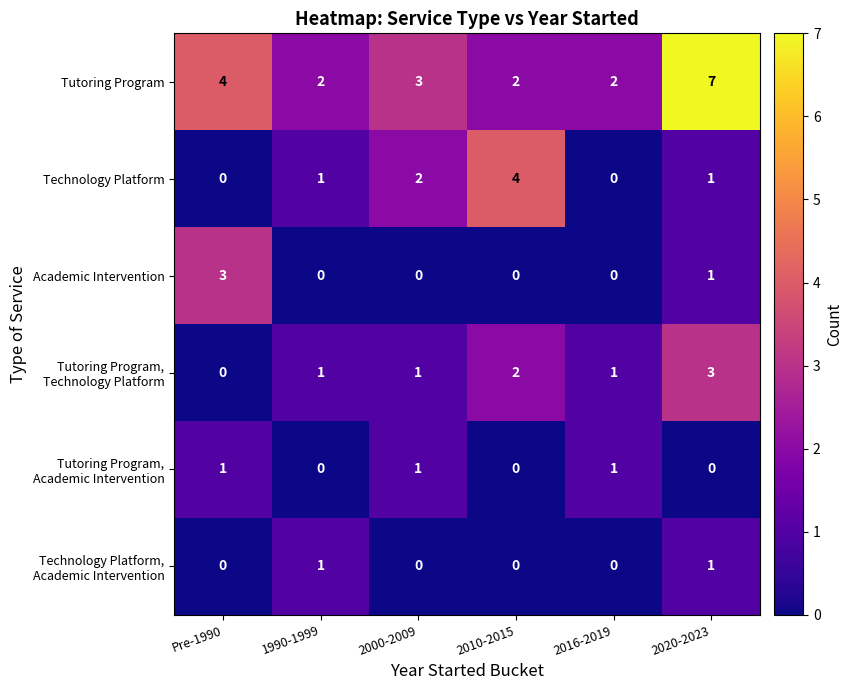

Where does the Tutoring Program series first go above 3?

Pre-1990